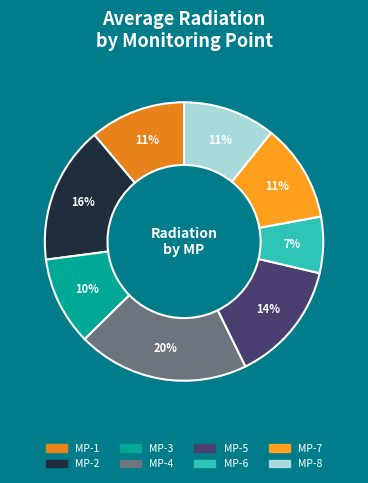

Is there any slice that represents more than half of the pie?

No